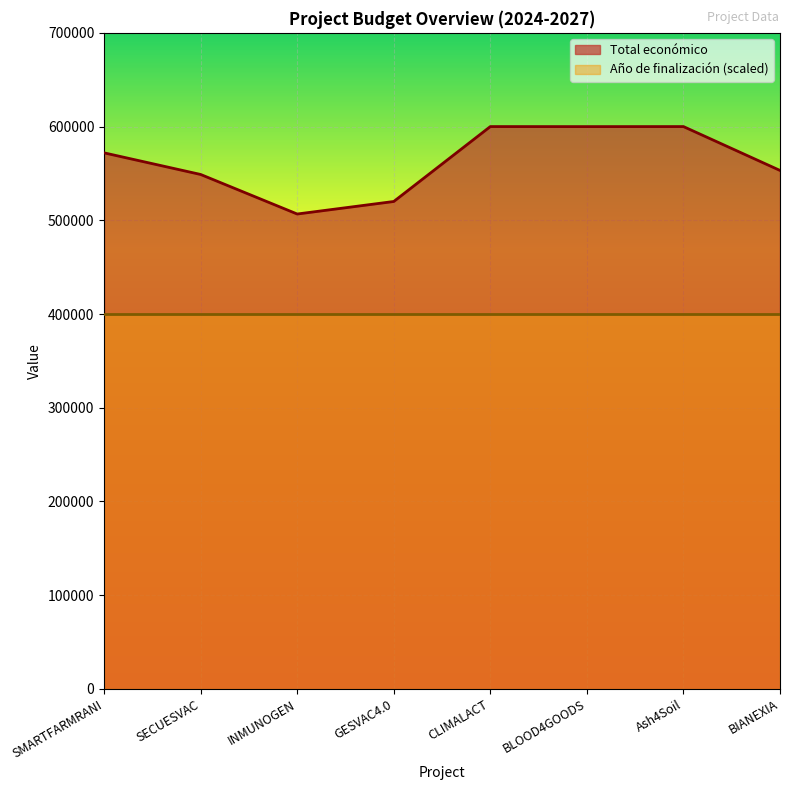

Reading left to right, transcribe all the data shown in this chart.

571965	548889	506703	520062	600000	599960	600000	553196